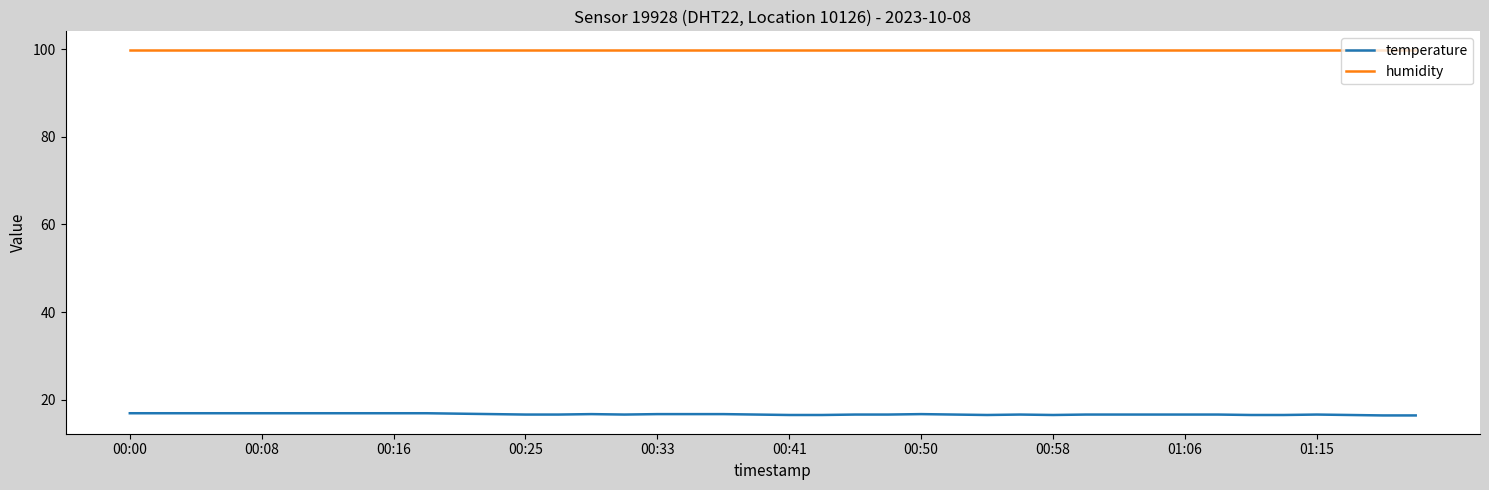

What is the smallest value displayed?

16.4